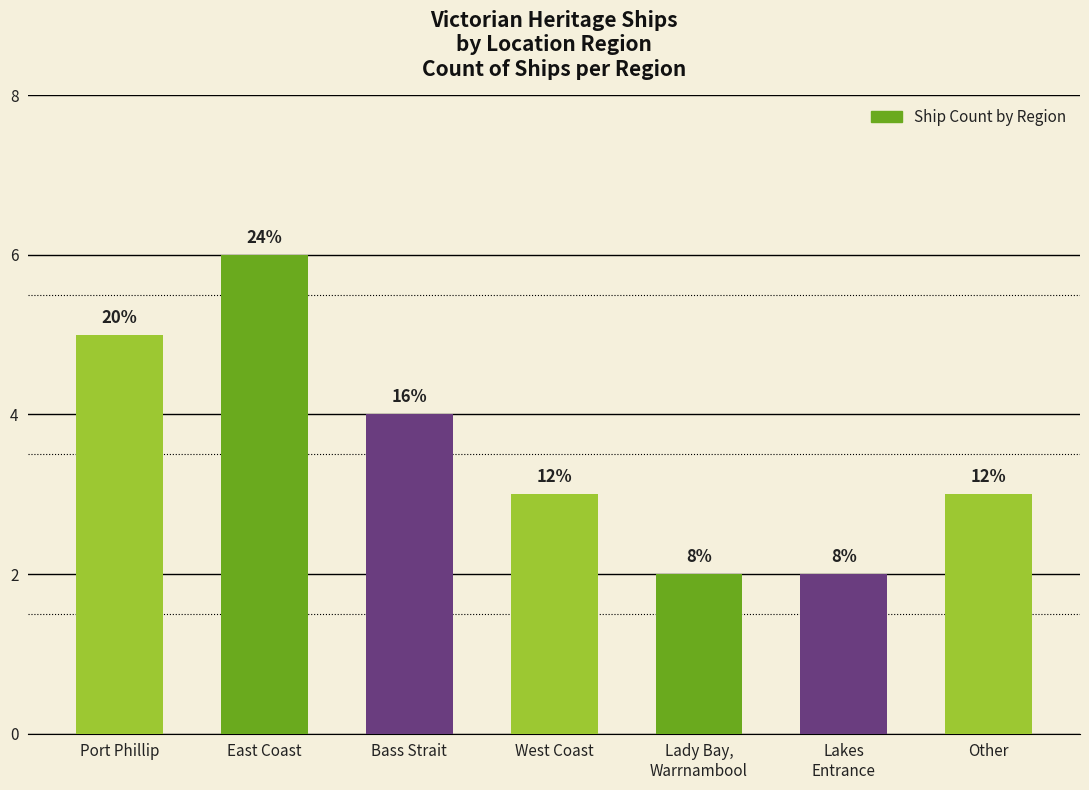

At which category does the chart reach its minimum across all series?

Lady Bay,
Warrnambool